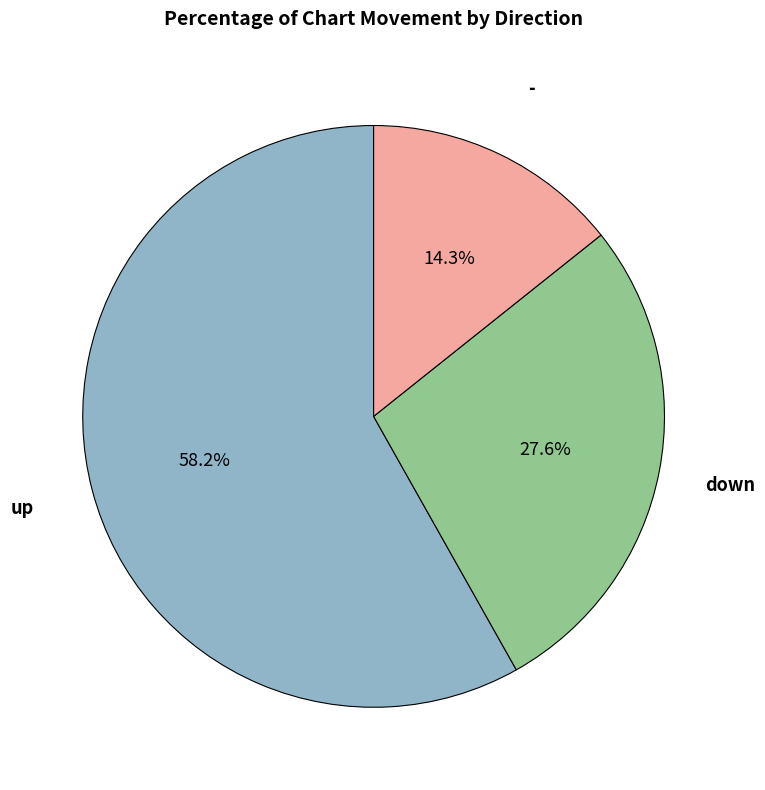

Does any single category account for the majority?

Yes